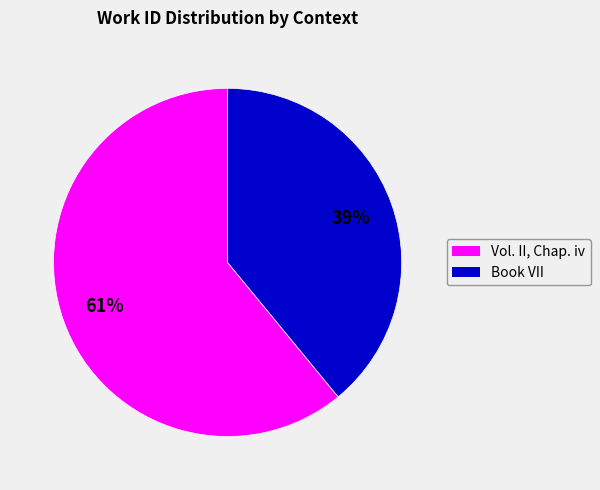

Between Vol. II, Chap. iv and Book VII, which is larger?

Vol. II, Chap. iv